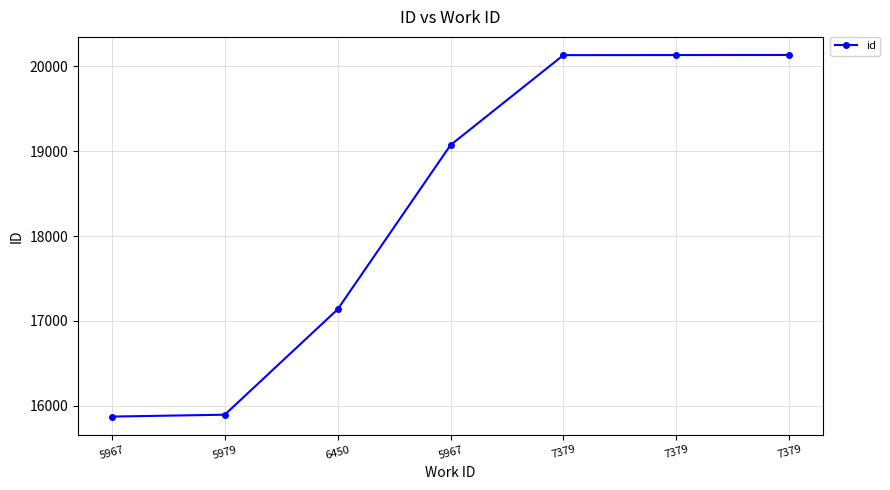

Rank the categories by value from lowest to highest.

5967, 5979, 6450, 5967, 7379, 7379, 7379